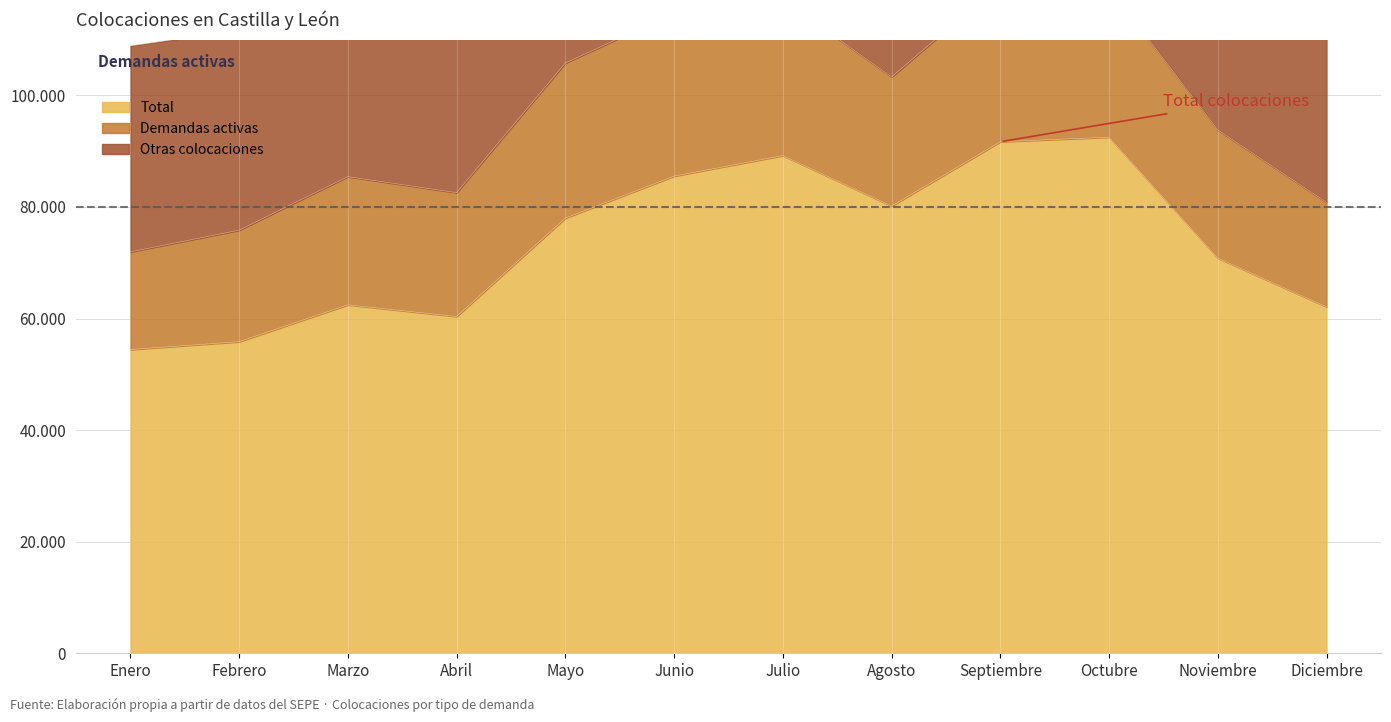

In Otras colocaciones, how many points are lower than both neighbors (excluding endpoints)?

2